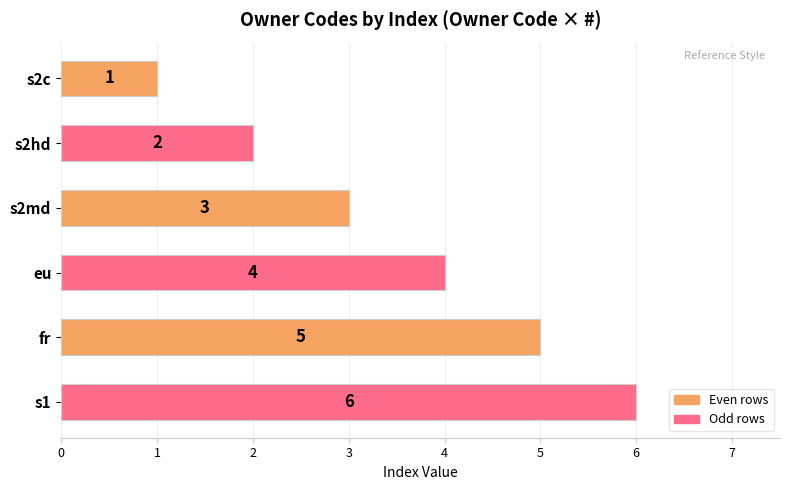

Approximately how many times larger is the value at s1 compared to s2c?

6.0